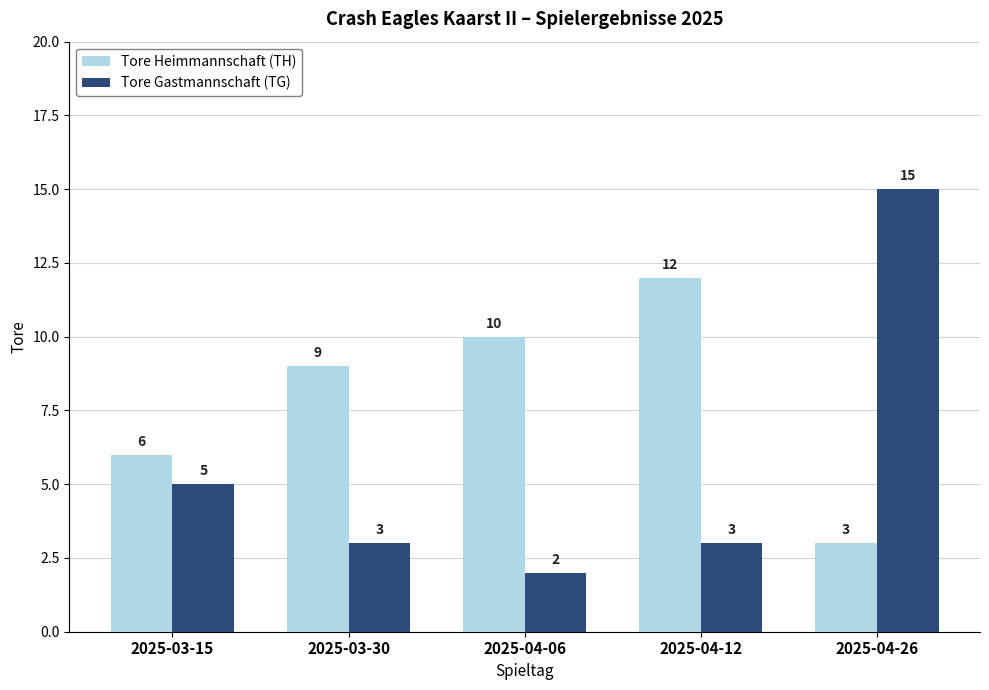

How many Tore Heimmannschaft (TH) values are between 6 and 10?

3